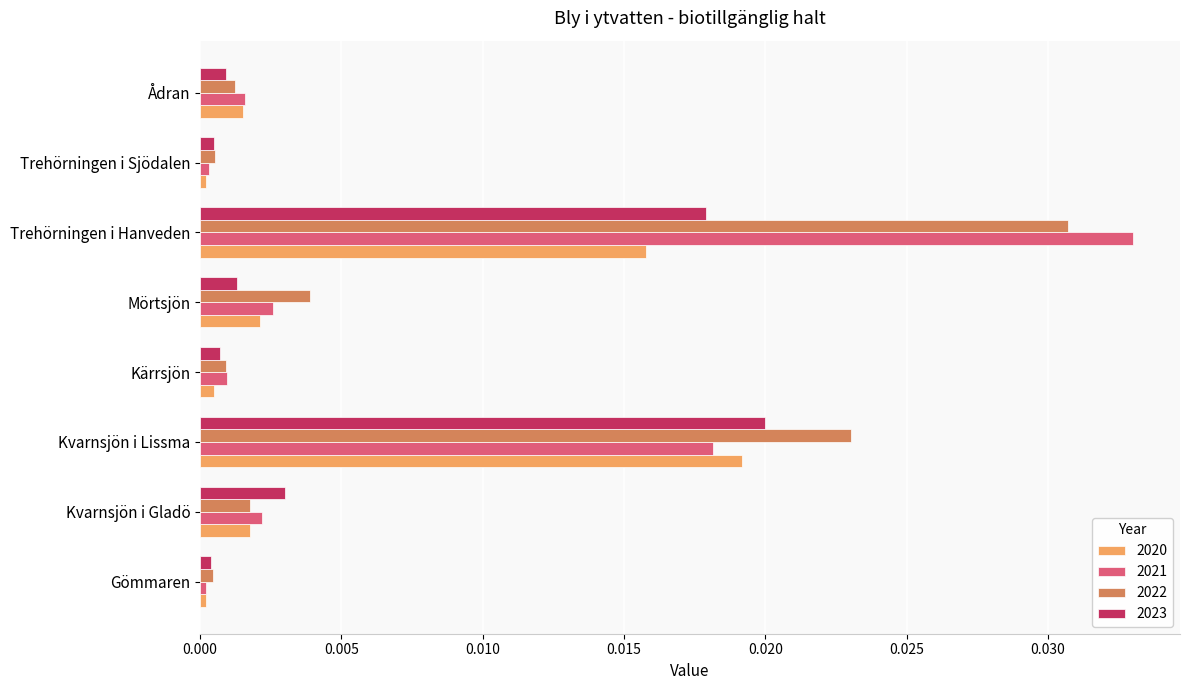

At how many categories does at least one series exceed 0?

8